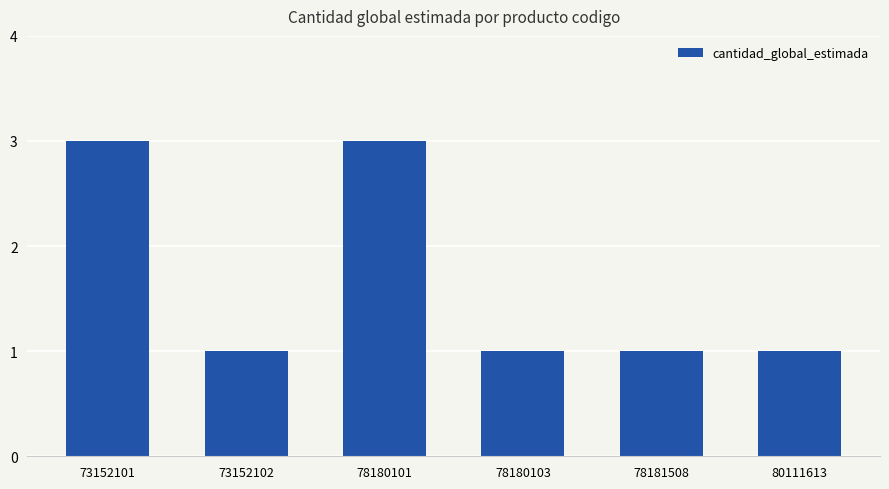

Reading left to right, transcribe all the data shown in this chart.

3	1	3	1	1	1